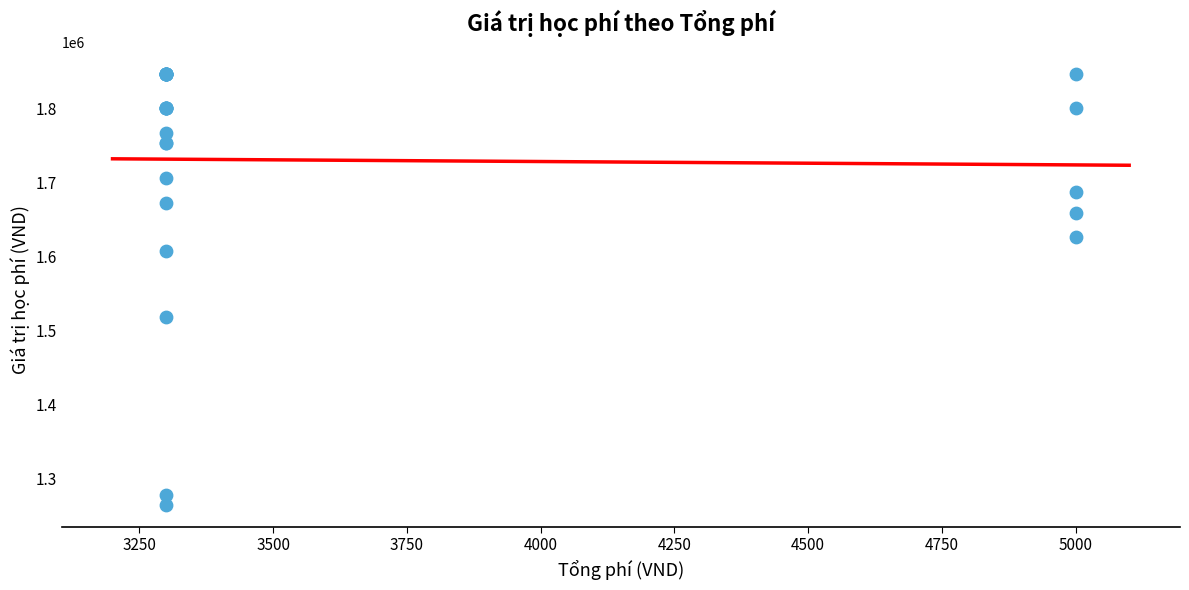

What Y value in the scatter plot is closest to 1555500?

1518000